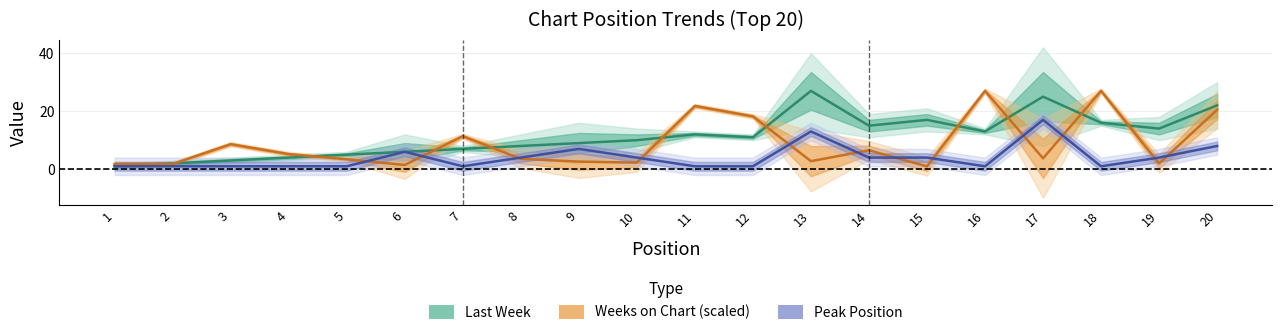

What is the maximum value shown in the chart?

27.0